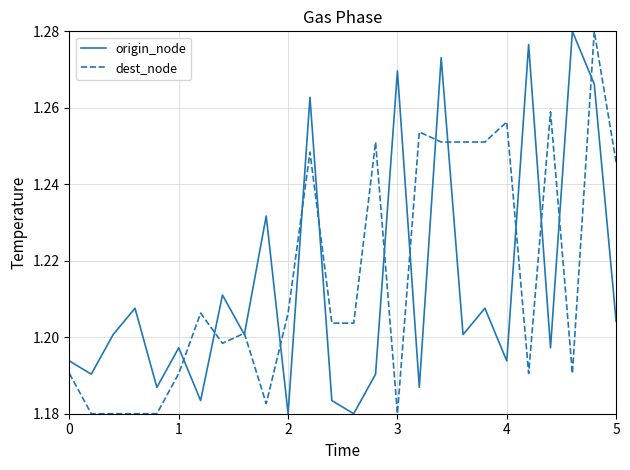

Count the number of data series in this chart.

2